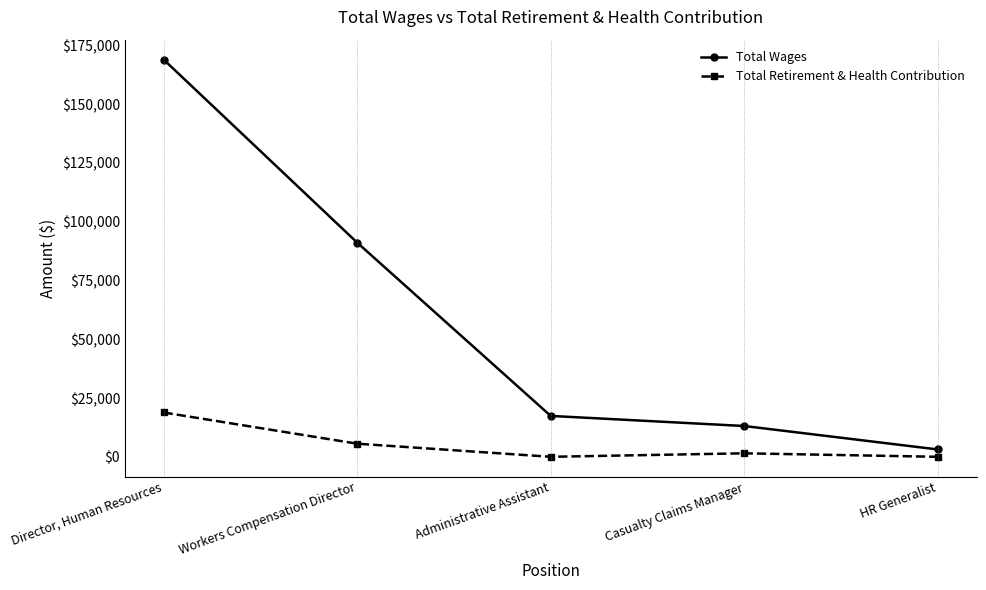

Reading right to left, transcribe all the data shown in this chart.

Total Wages: HR Generalist=3125	Casualty Claims Manager=13103	Administrative Assistant=17394	Workers Compensation Director=91125	Director, Human Resources=169008
Total Retirement & Health Contribution: HR Generalist=0	Casualty Claims Manager=1487	Administrative Assistant=0	Workers Compensation Director=5580	Director, Human Resources=18854